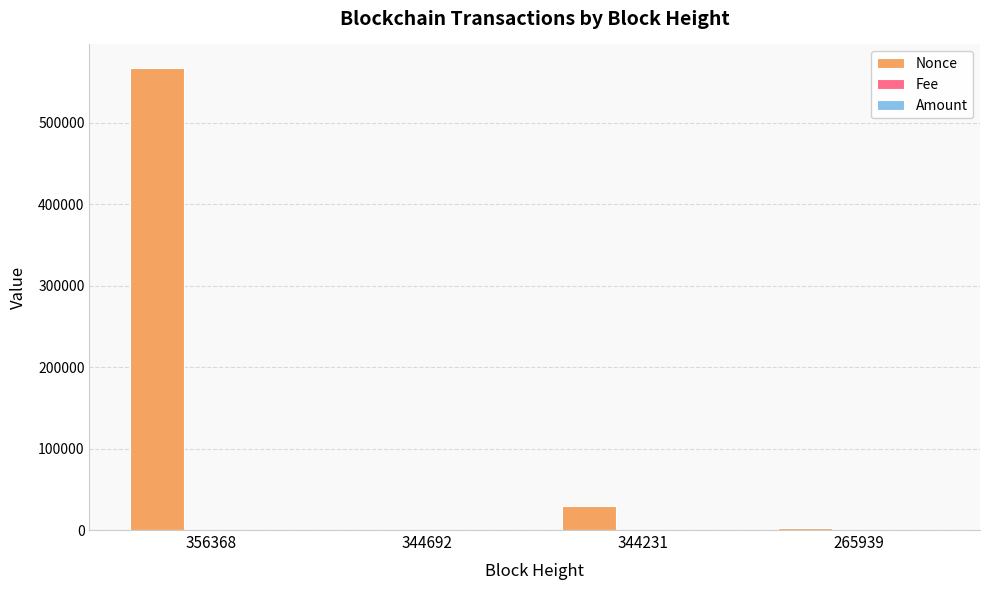

At which category does the chart reach its peak across all series?

356368